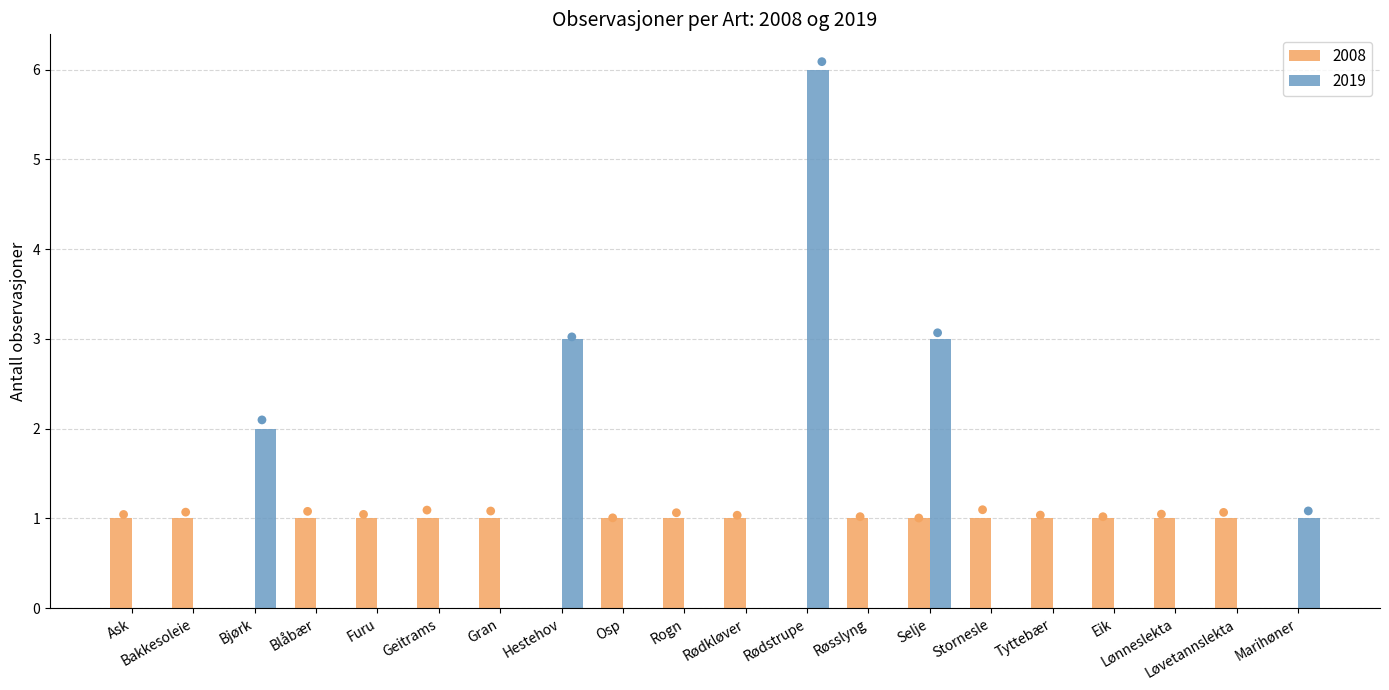

Which series has the largest total across all categories?

2008